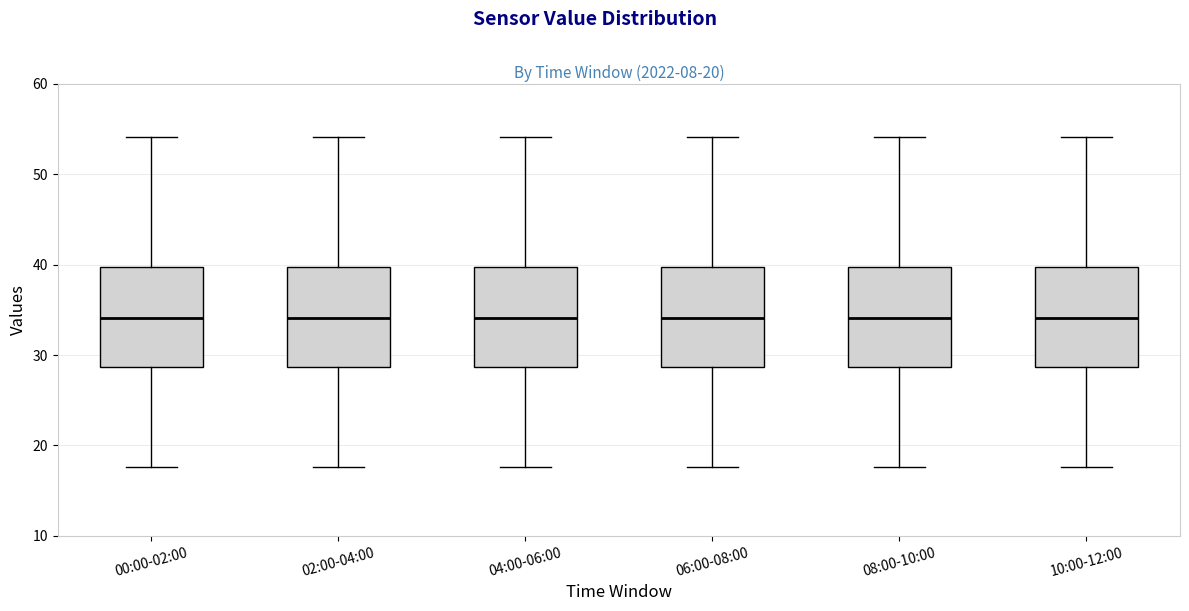

Where is the lower edge of the box for 04:00-06:00 on the y-axis? The values are not printed on the chart, so give them approximately, as read against the axis.

29